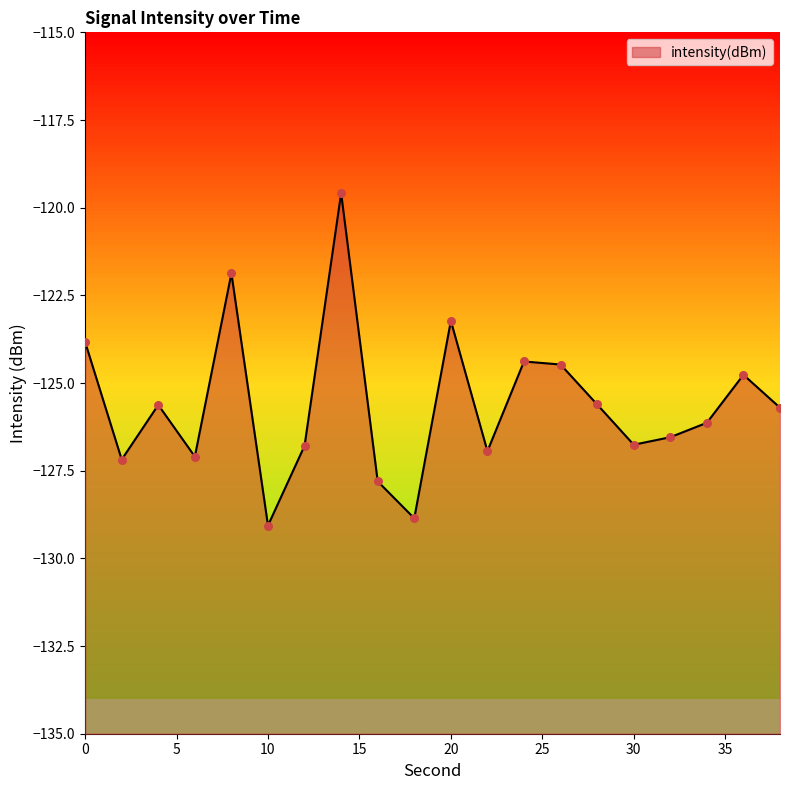

What is the change in value from 0 to 34?

-2.3